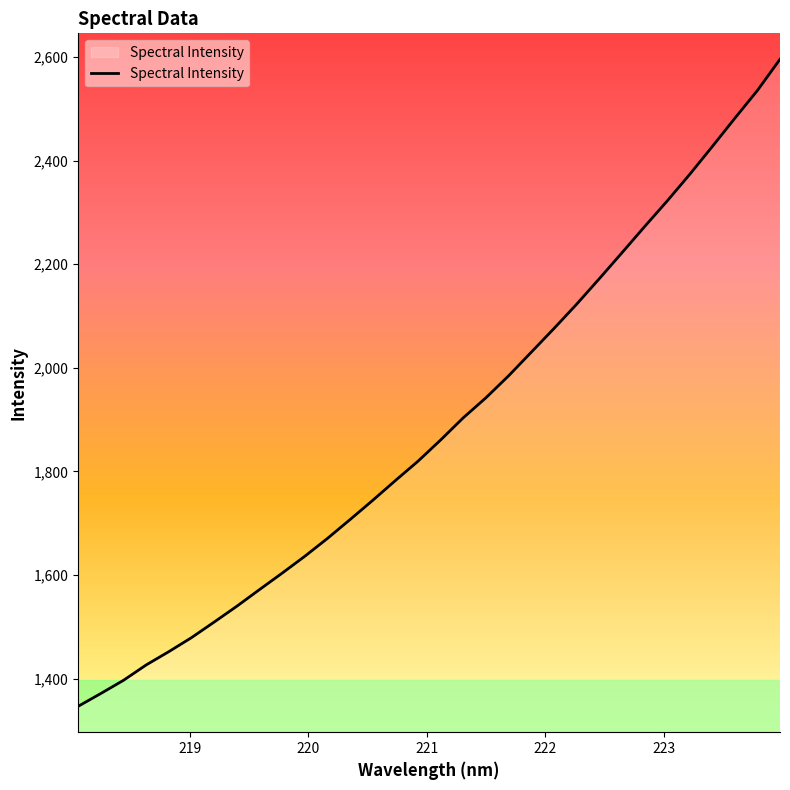

What is the sum of all values?

60376.4